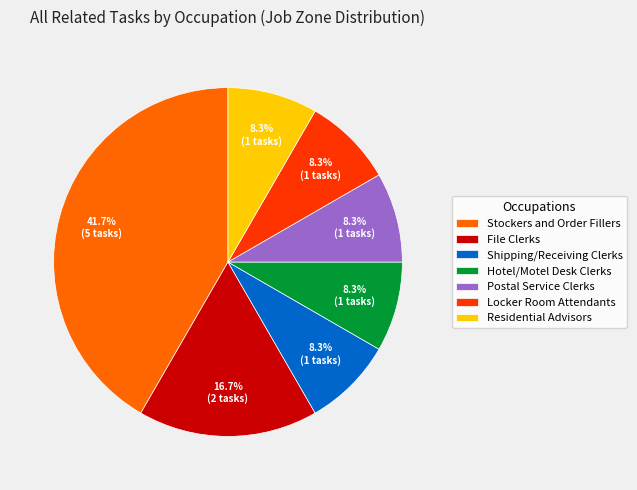

Which slice is the largest?

Stockers and Order Fillers